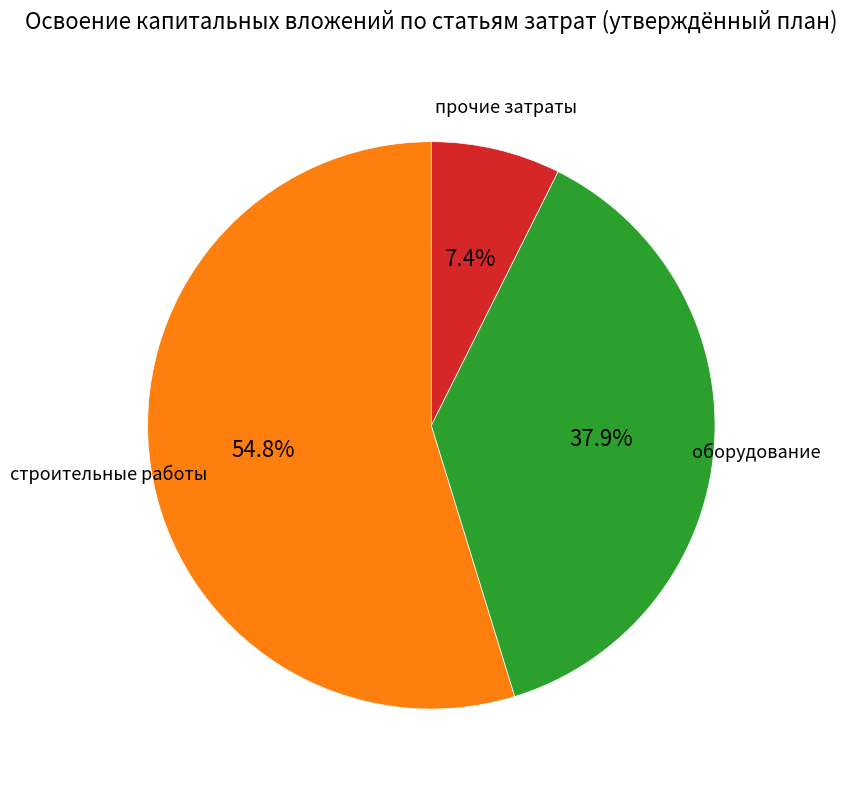

Is there a majority slice in this chart?

Yes